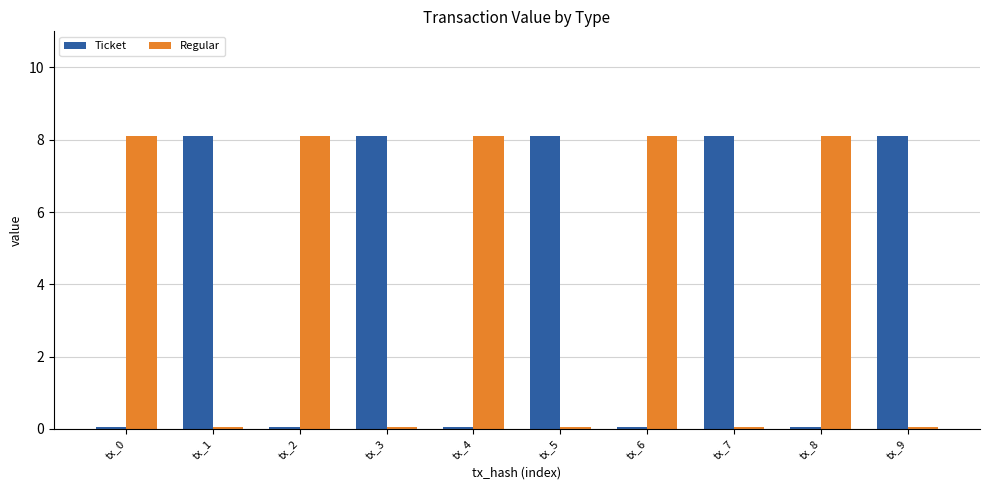

Count the number of data series in this chart.

2